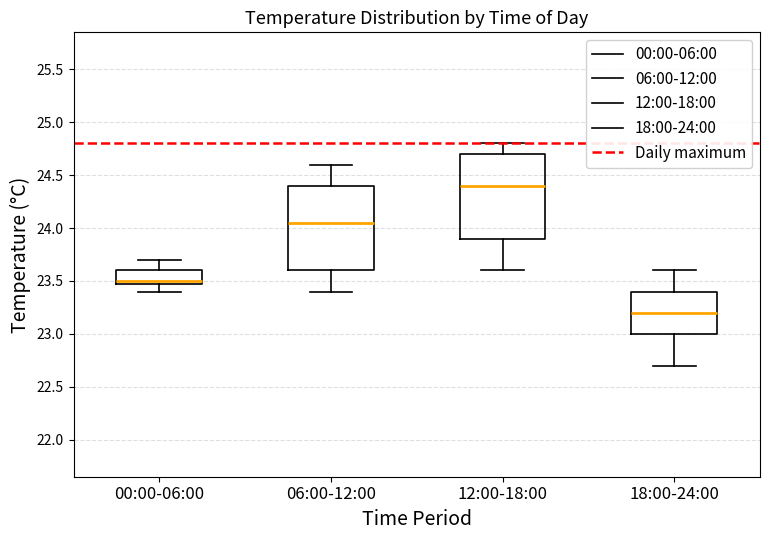

Reading left to right, transcribe this box plot: for each box, give where its median line is, the range the box spans, and where its two whiskers end, as read against the y-axis. The values are not printed on the chart, so give them approximately, as read against the axis.

00:00-06:00: median 23.50 (just above the box's lower edge), box 23.50 to 23.60, whiskers 23.40 to 23.70
06:00-12:00: median 24.05, box 23.60 to 24.40, whiskers 23.40 to 24.60
12:00-18:00: median 24.40, box 23.90 to 24.70, whiskers 23.60 to 24.80
18:00-24:00: median 23.20, box 23.00 to 23.40, whiskers 22.70 to 23.60